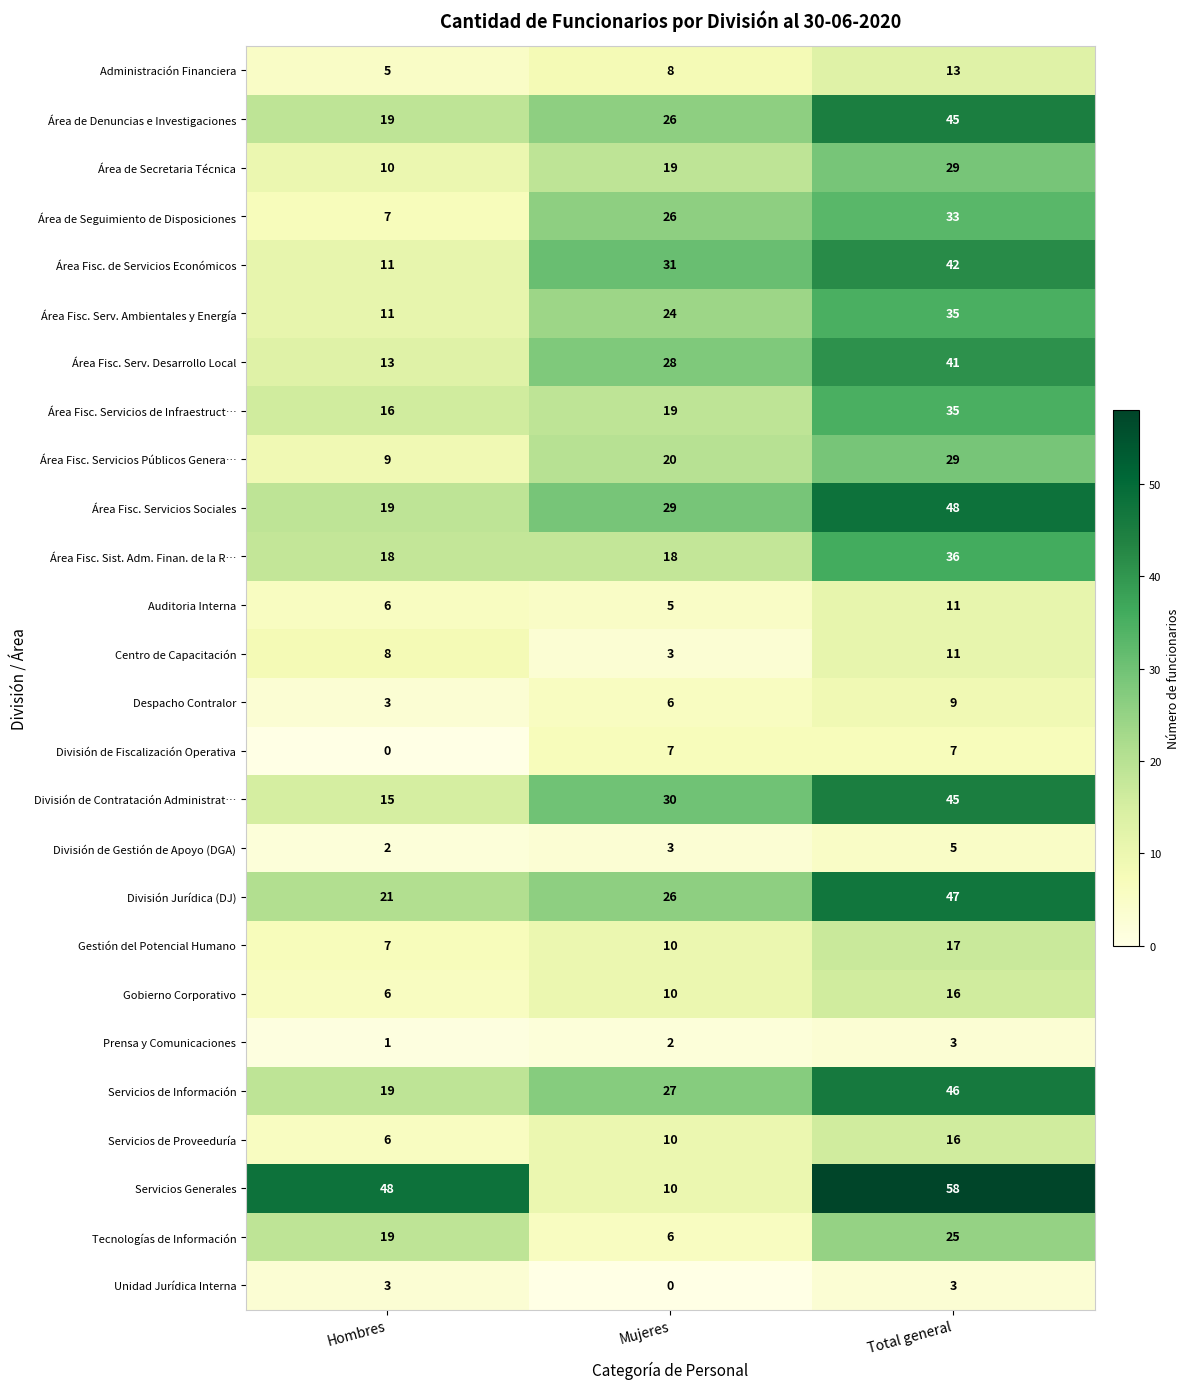

What is the total value across all series at Mujeres?

403